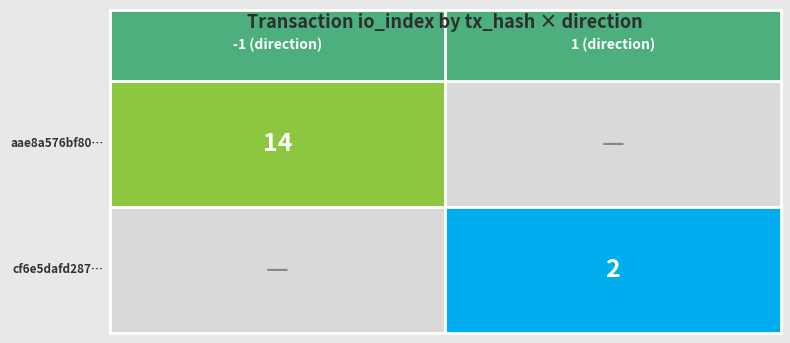

List the series in order of their overall mean, lowest first.

cf6e5dafd287bfc885236473f8beffd9eef86aa, aae8a576bf807e43708fa22db28ccdc3f25ff86